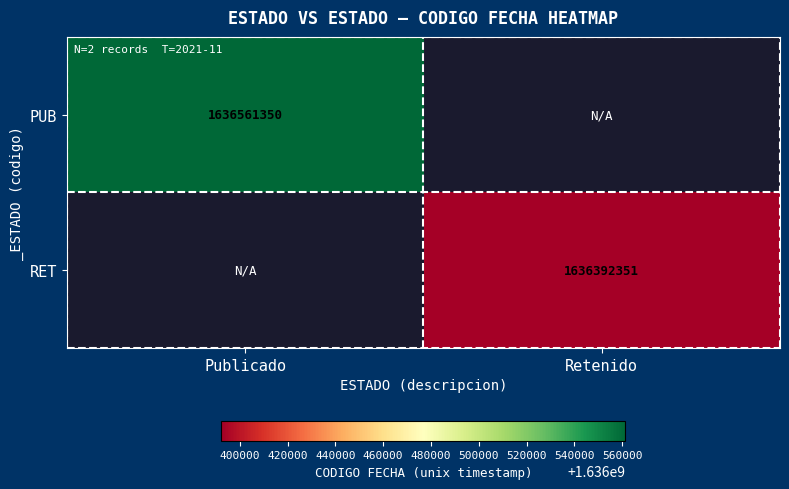

Count the number of data series in this chart.

2